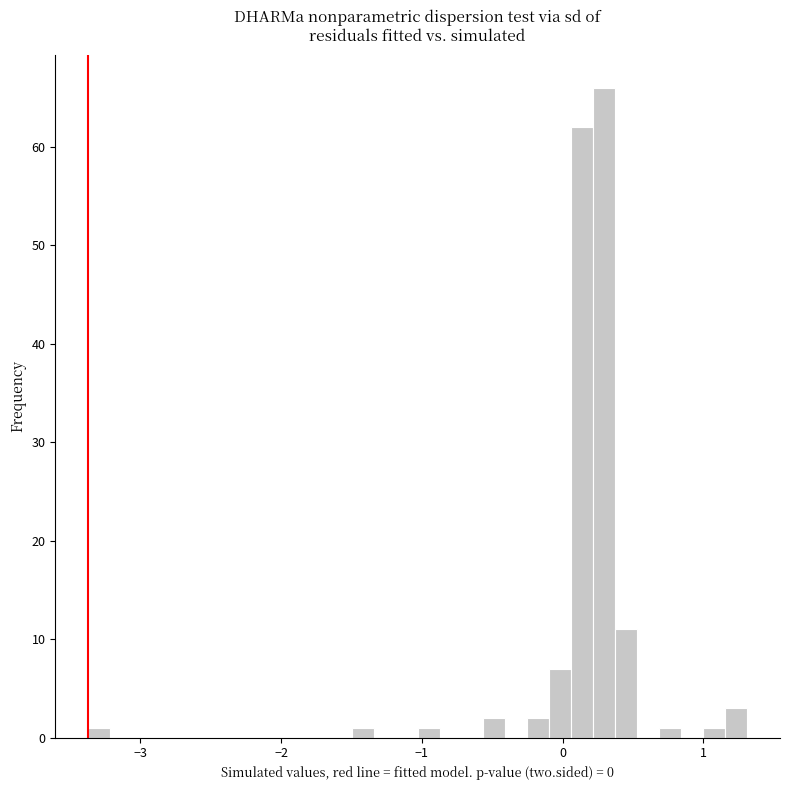

Around what value on the x-axis is the tallest bar? Give the approximate position of its centre, as read against the axis.

0.3